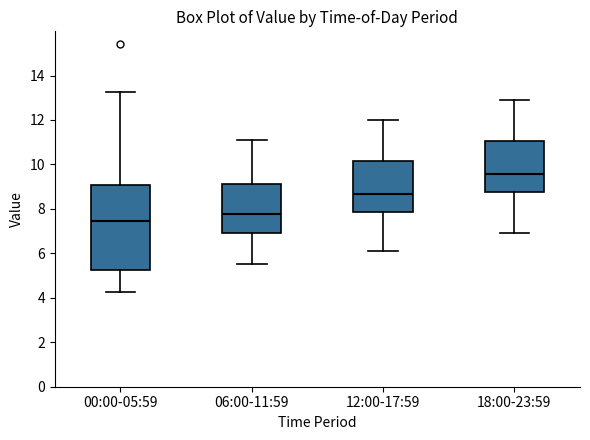

Reading left to right, read every box against the y-axis: the position of its median line, the range the box covers, and the ends of its whiskers. The values are not printed on the chart, so give them approximately, as read against the axis.

00:00-05:59: median 7.4, box 5.2 to 9.0, whiskers 4.2 to 13.2
06:00-11:59: median 7.8, box 7.0 to 9.2, whiskers 5.6 to 11.2
12:00-17:59: median 8.6, box 7.8 to 10.2, whiskers 6.2 to 12.0
18:00-23:59: median 9.6, box 8.8 to 11.0, whiskers 7.0 to 13.0